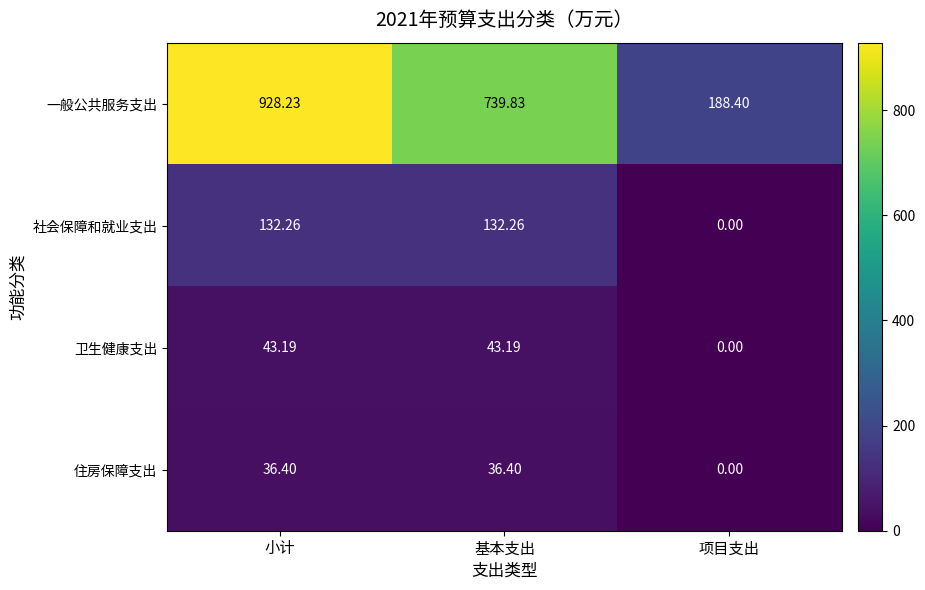

Rank the series by their maximum value, from highest to lowest.

一般公共服务支出, 社会保障和就业支出, 卫生健康支出, 住房保障支出